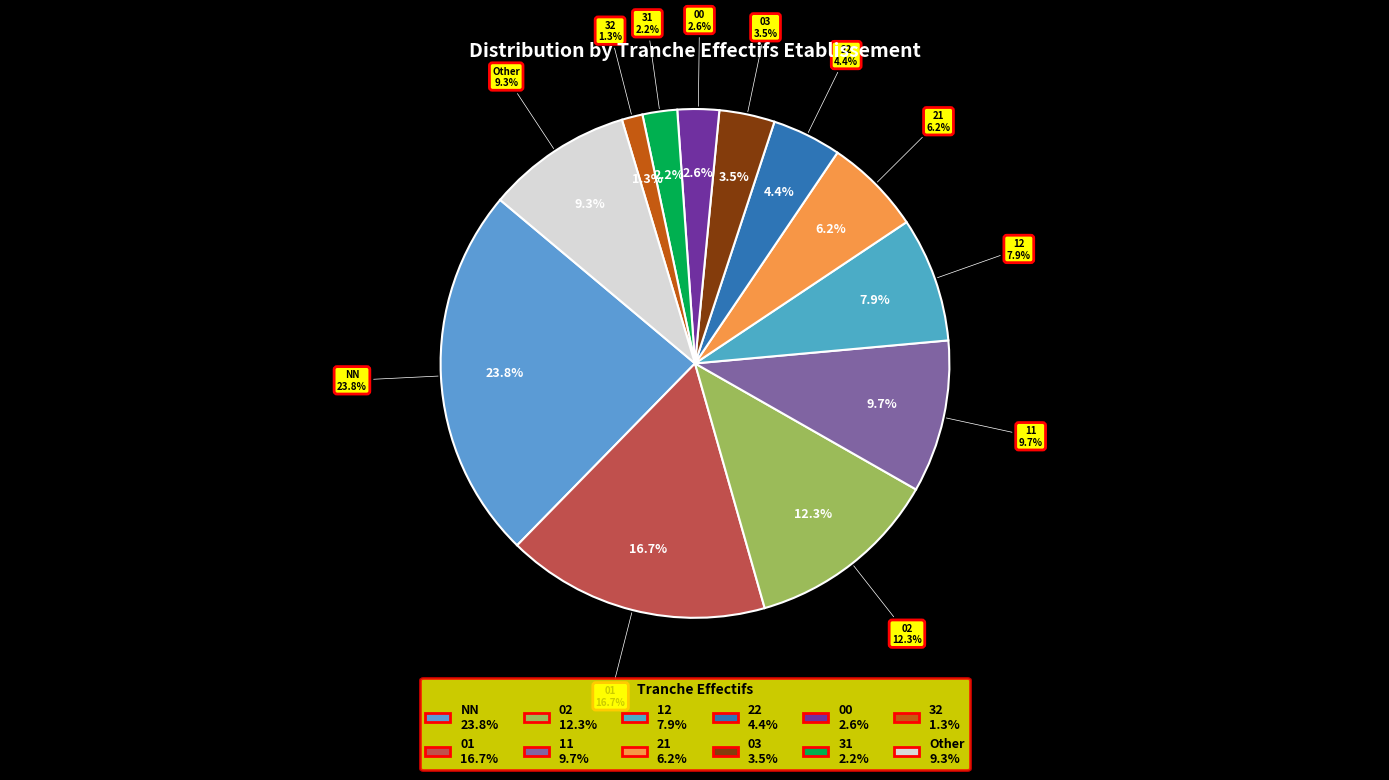

Approximately how many times larger is the value at 01 compared to 02?

1.4